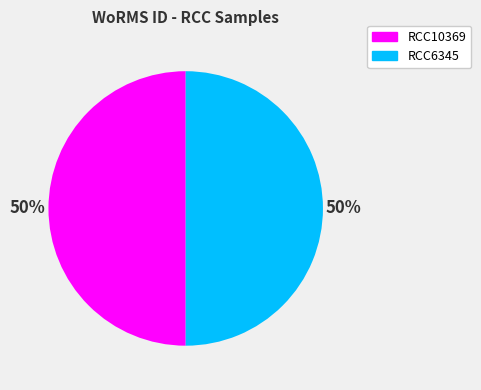

Count the number of slices in the pie.

2